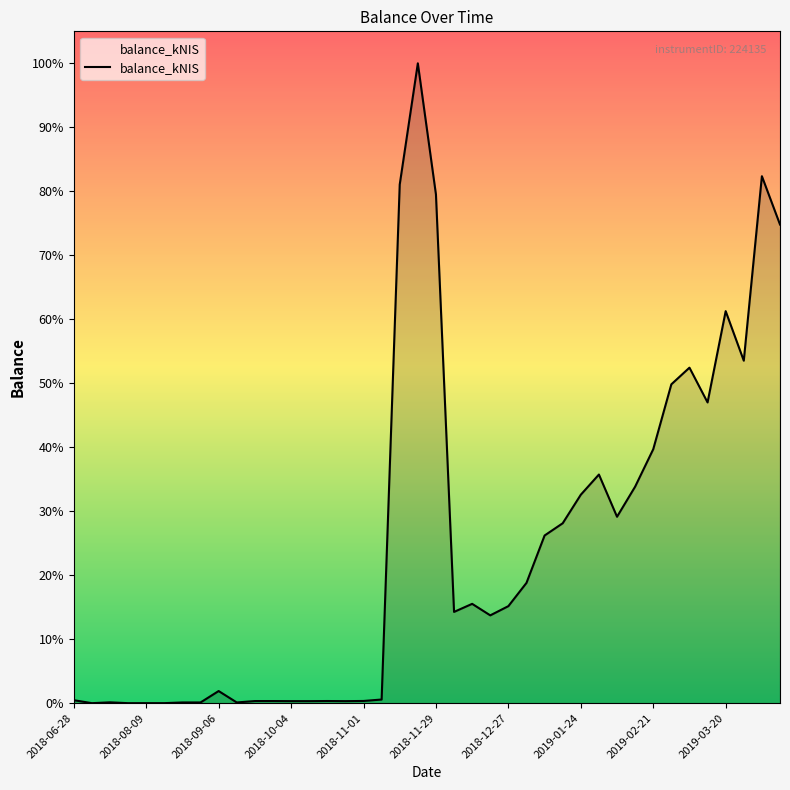

Does the chart display data point markers on the line(s)?

No